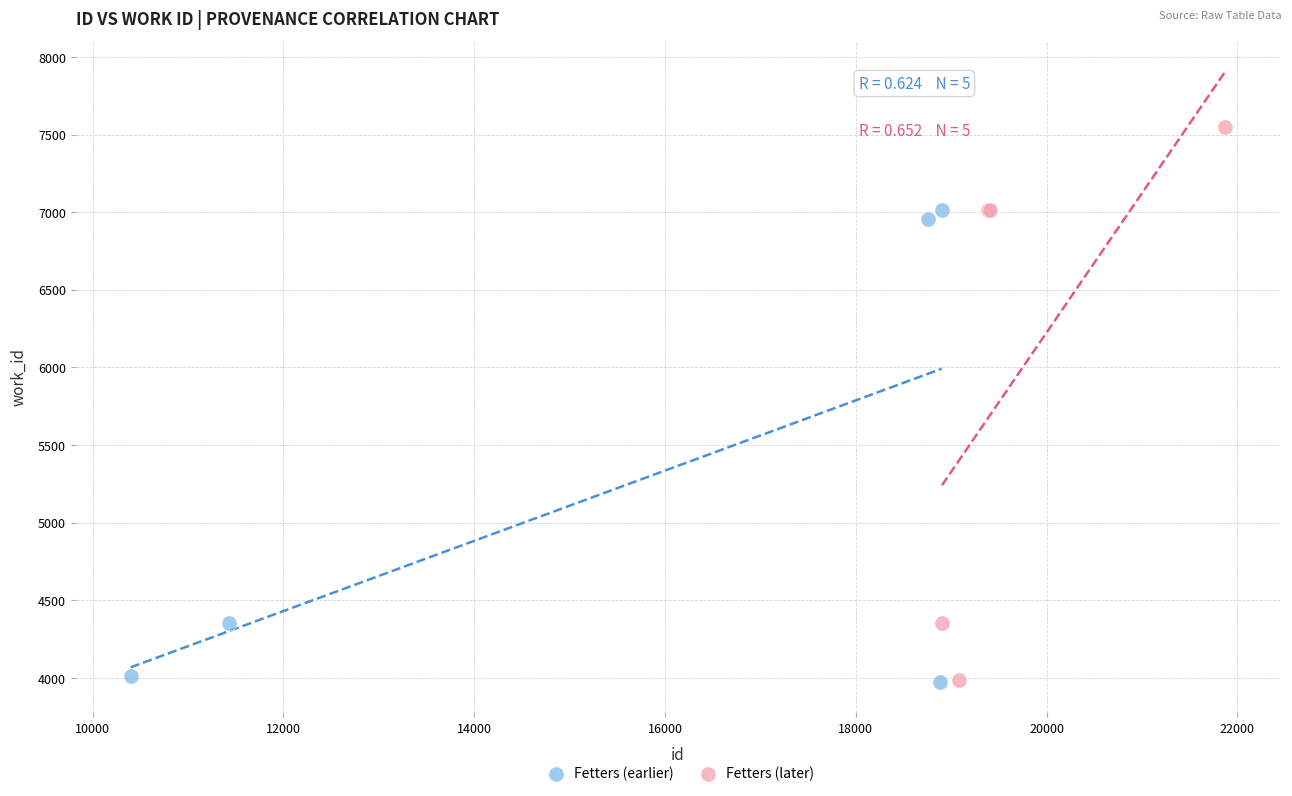

Which series contains the highest Y value?

Fetters (later)